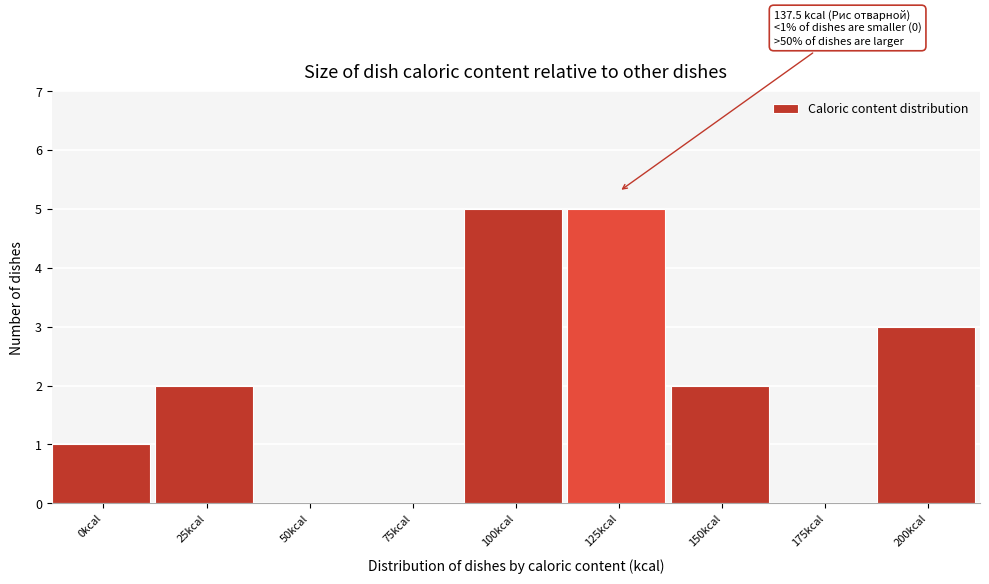

Reading left to right, what are all the values shown in this chart?

0kcal=1	25kcal=2	50kcal=0	75kcal=0	100kcal=5	125kcal=5	150kcal=2	175kcal=0	200kcal=3